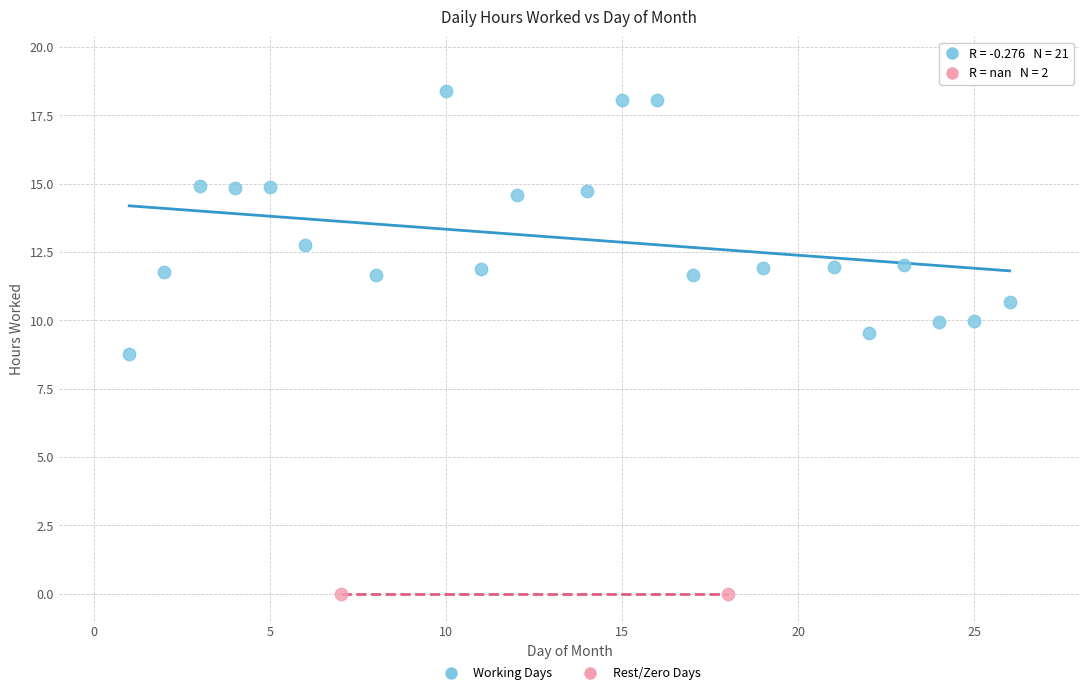

Which series contains the highest Y value?

Working Days